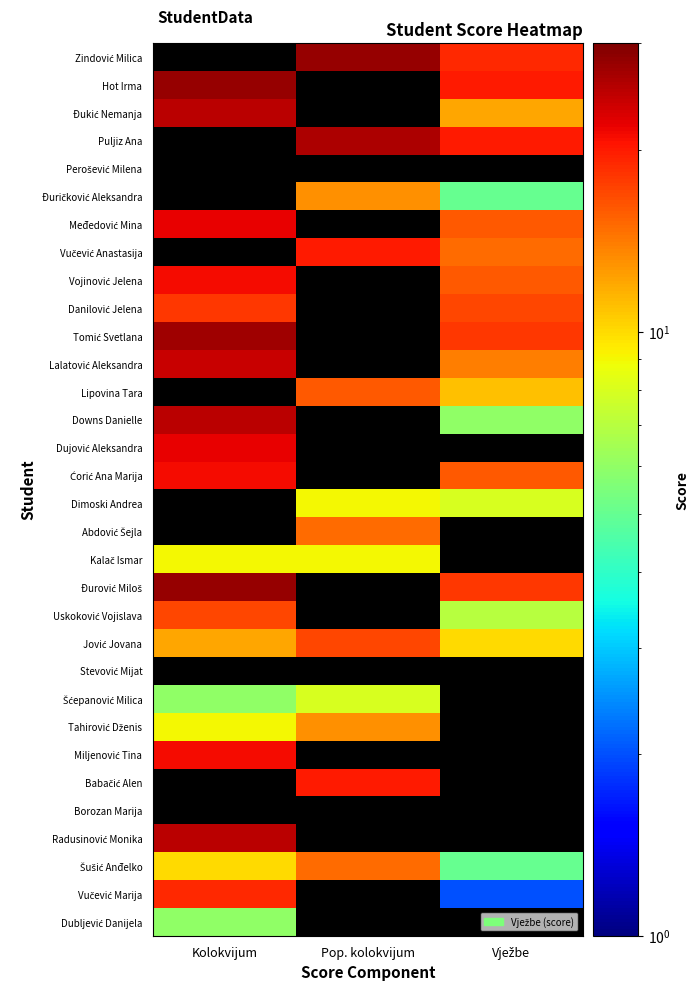

What is the smallest value displayed?

2.0